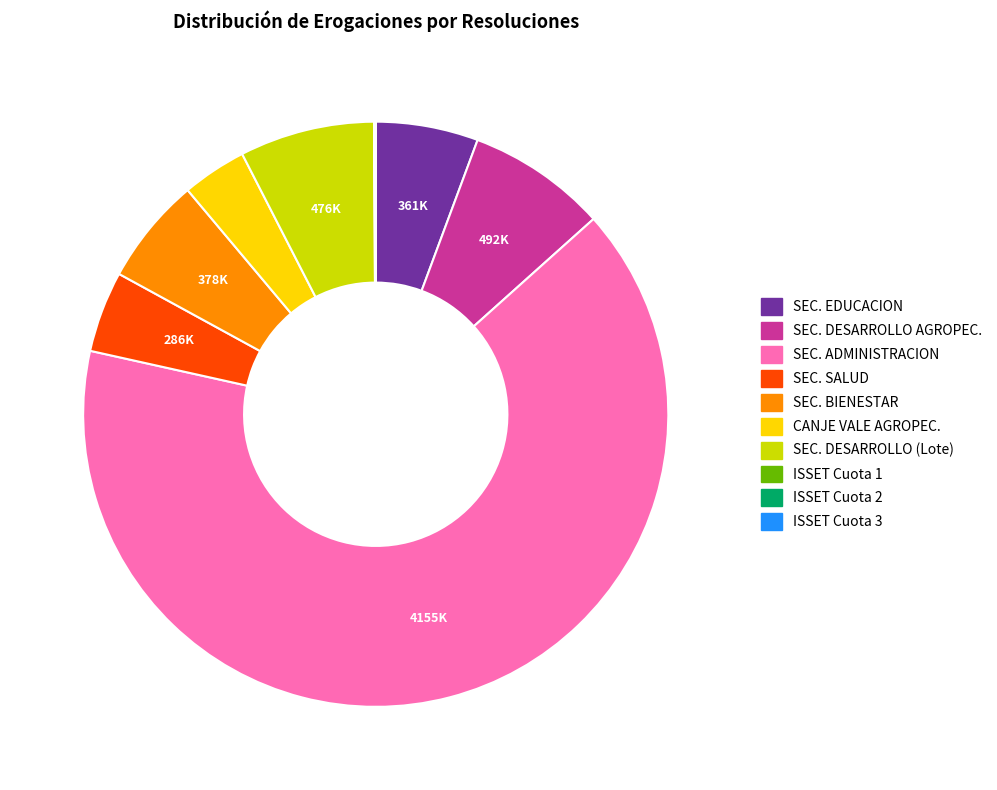

Between CANJE VALE AGROPEC. and SEC. DESARROLLO (Lote), which is larger?

SEC. DESARROLLO (Lote)